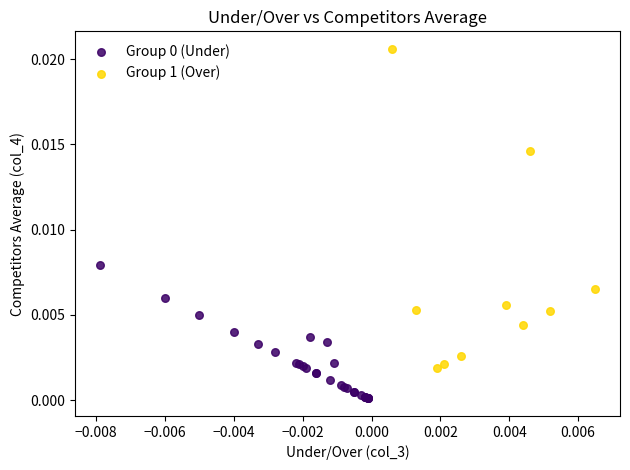

Which series reaches the maximum Y coordinate?

Group 1 (Over)